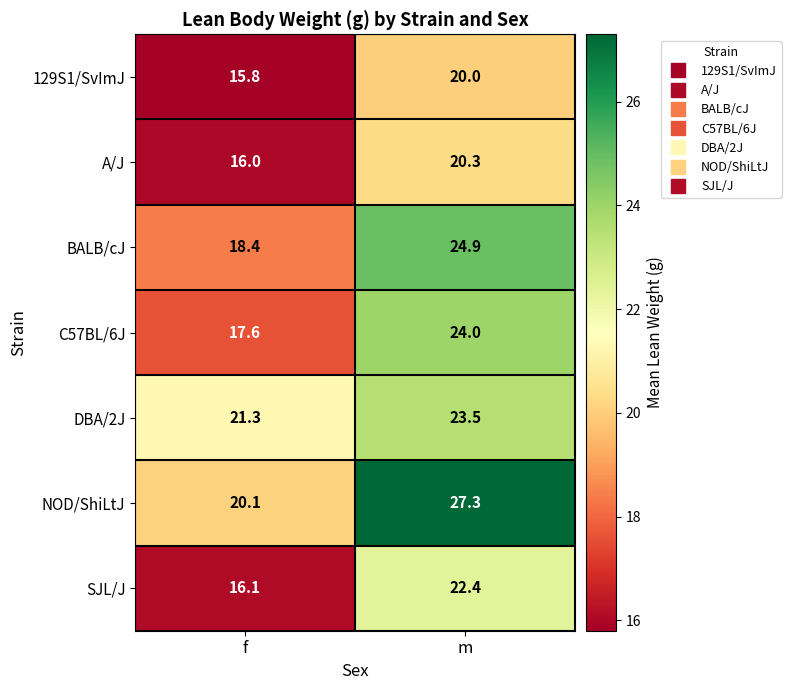

What is the difference between the SJL/J values at m and f?

6.3